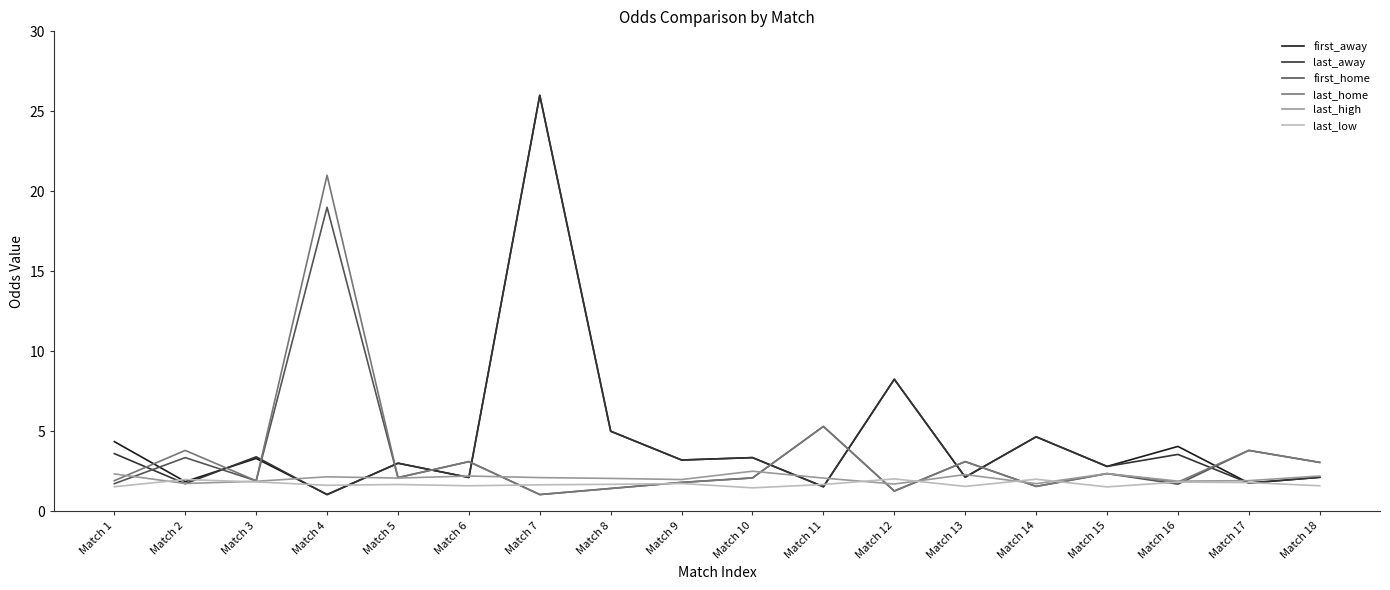

How many categories are shown in the chart?

18